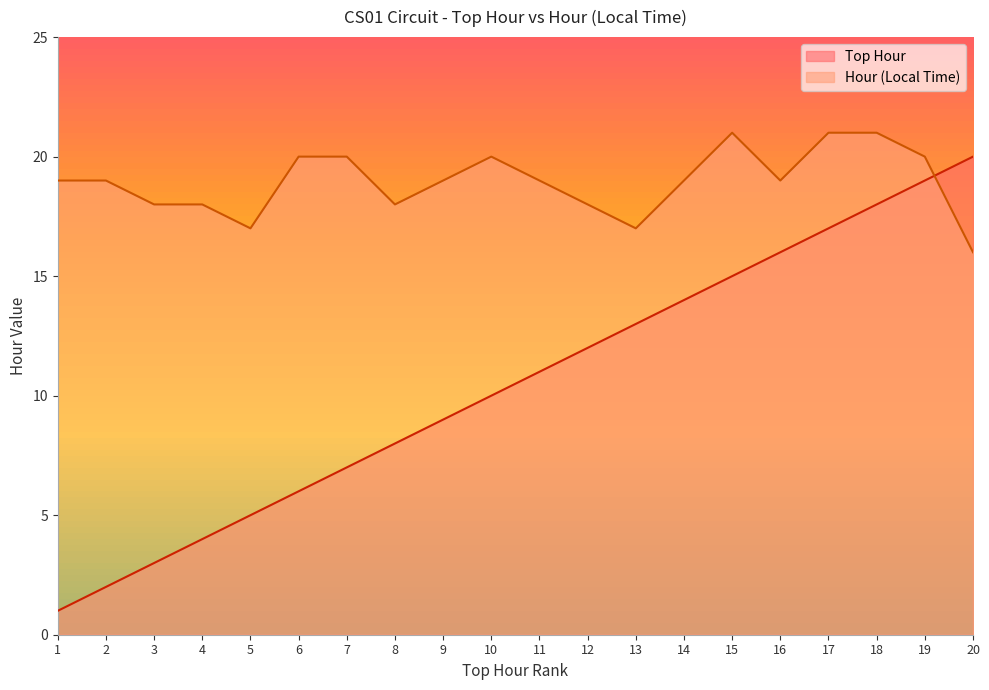

What is the average value of the Hour (Local Time) series?

19